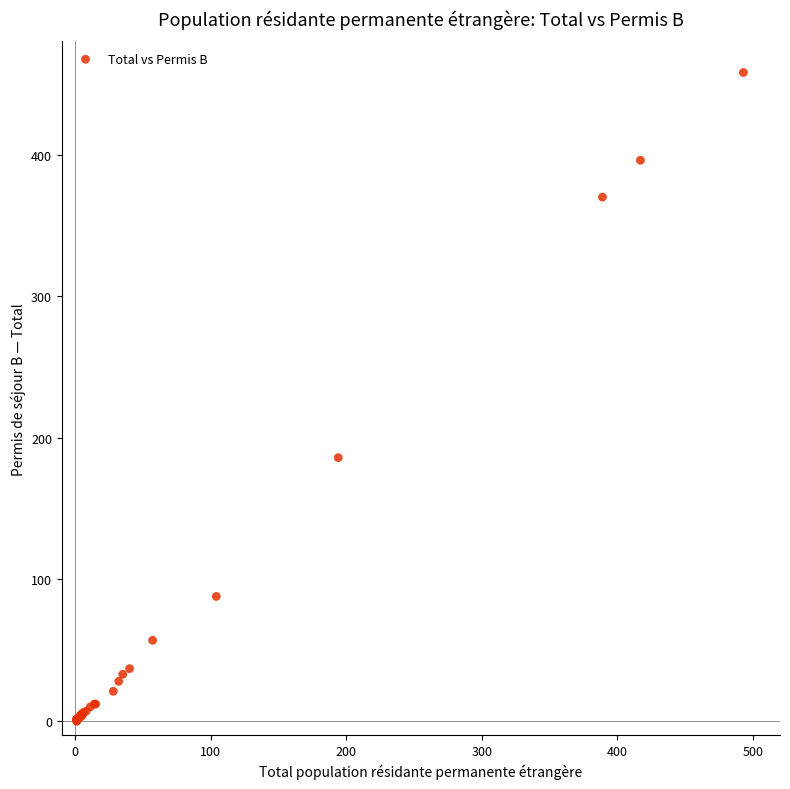

What Y value in the scatter plot is closest to 229?

186